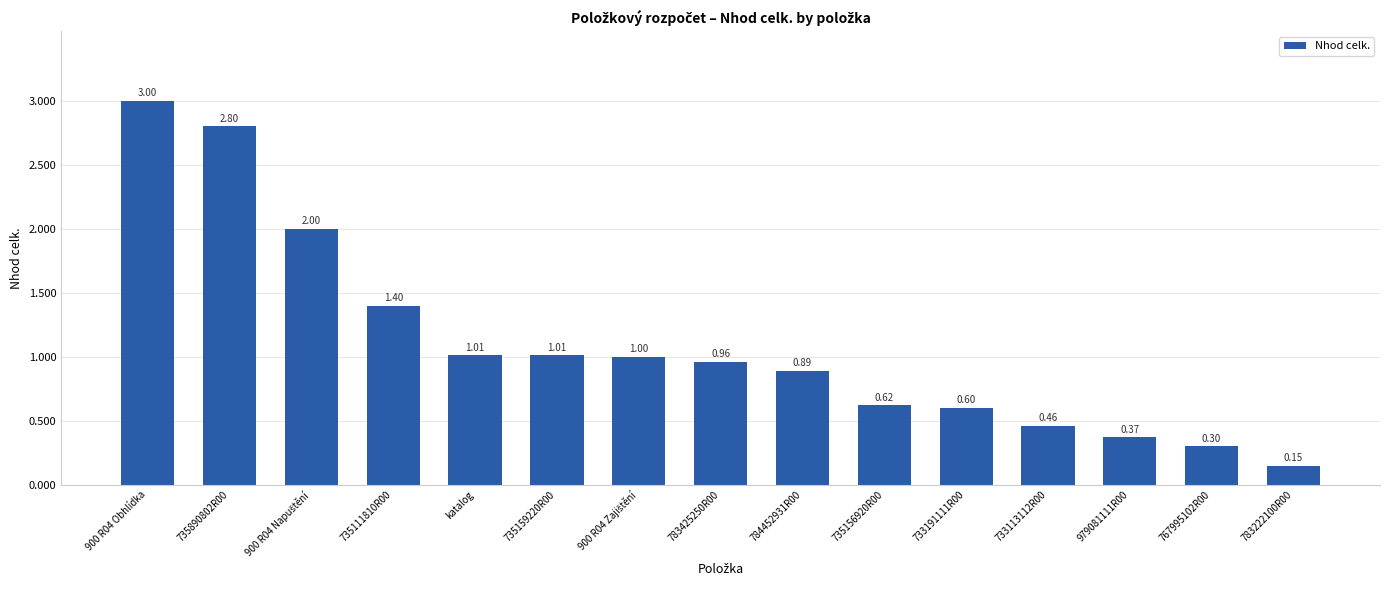

Between 979081111R00 and 733113112R00, which is larger?

733113112R00